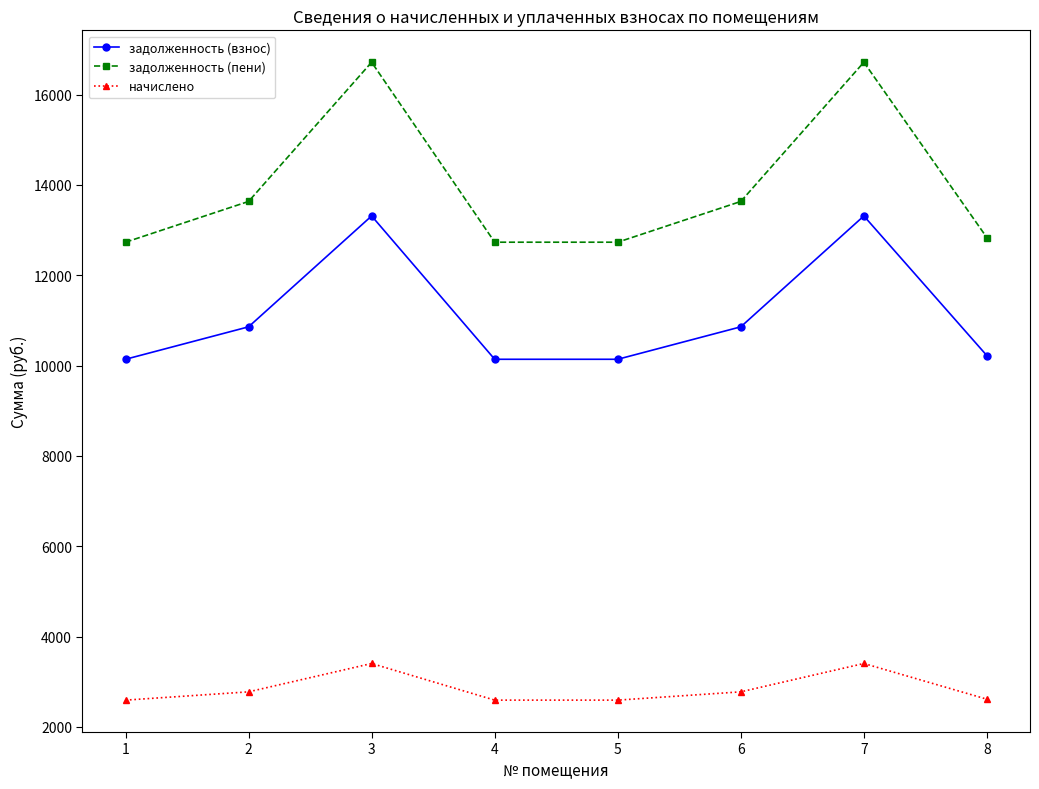

True or false: задолженность (взнос) and задолженность (пени) cross at least once.

False